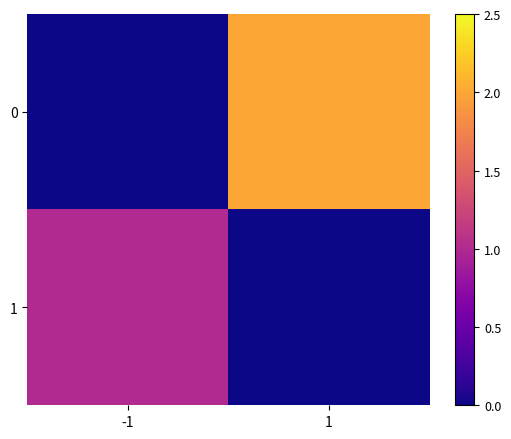

What is the total value across all series at 1?

2